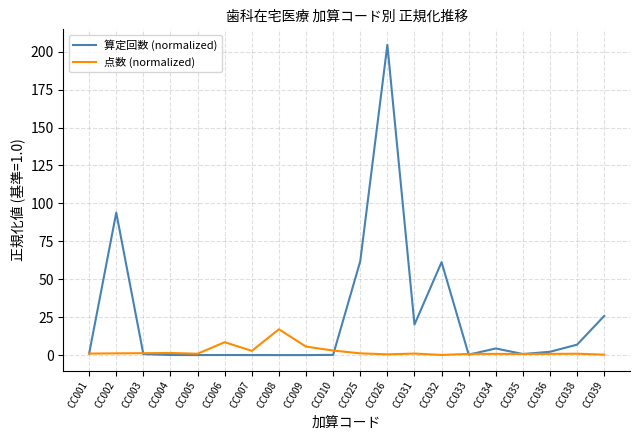

What is the greatest value displayed?

204.5